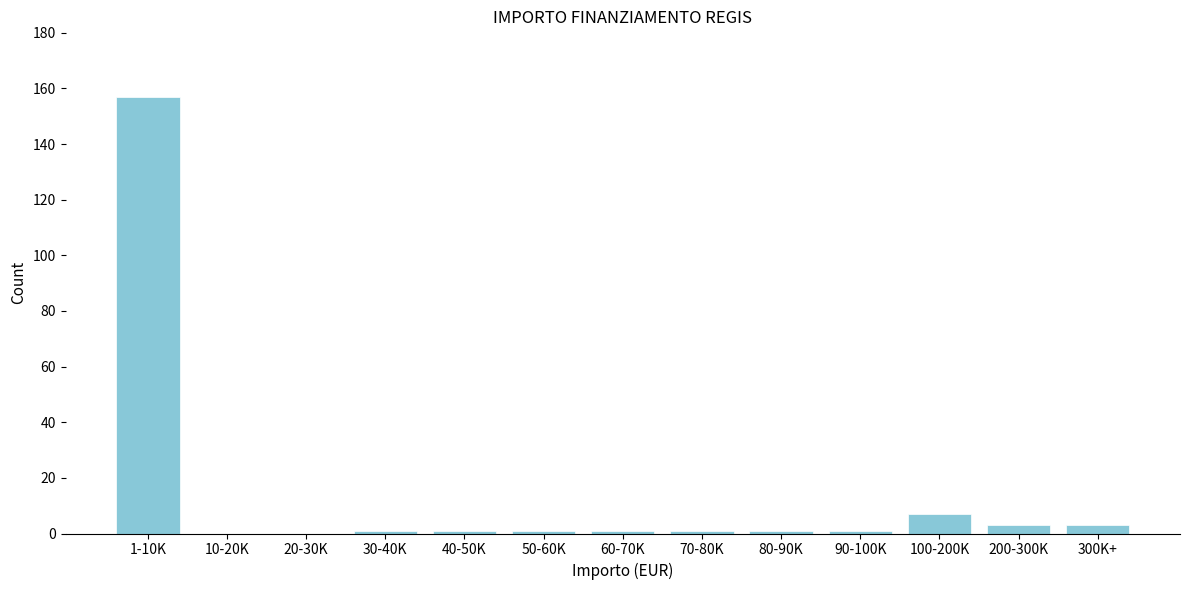

Reading left to right, what are all the values shown in this chart?

1-10K=157	10-20K=0	20-30K=0	30-40K=1	40-50K=1	50-60K=1	60-70K=1	70-80K=1	80-90K=1	90-100K=1	100-200K=7	200-300K=3	300K+=3